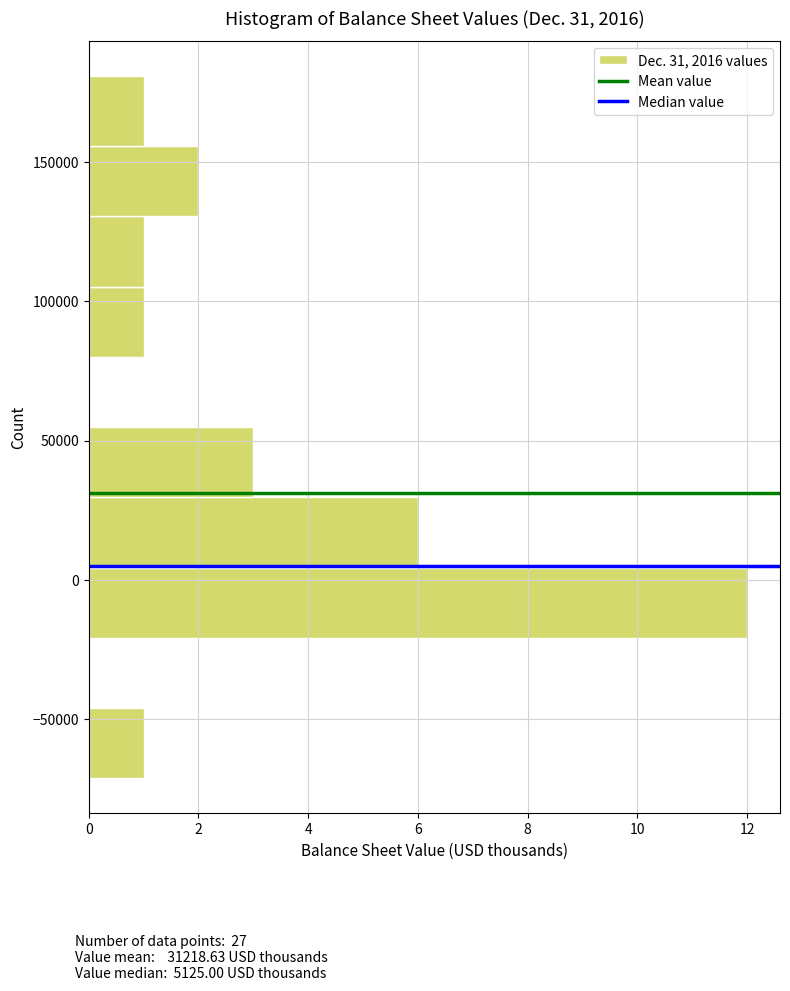

Over which range of the y-axis is the bar longest?

-20000 to 5000